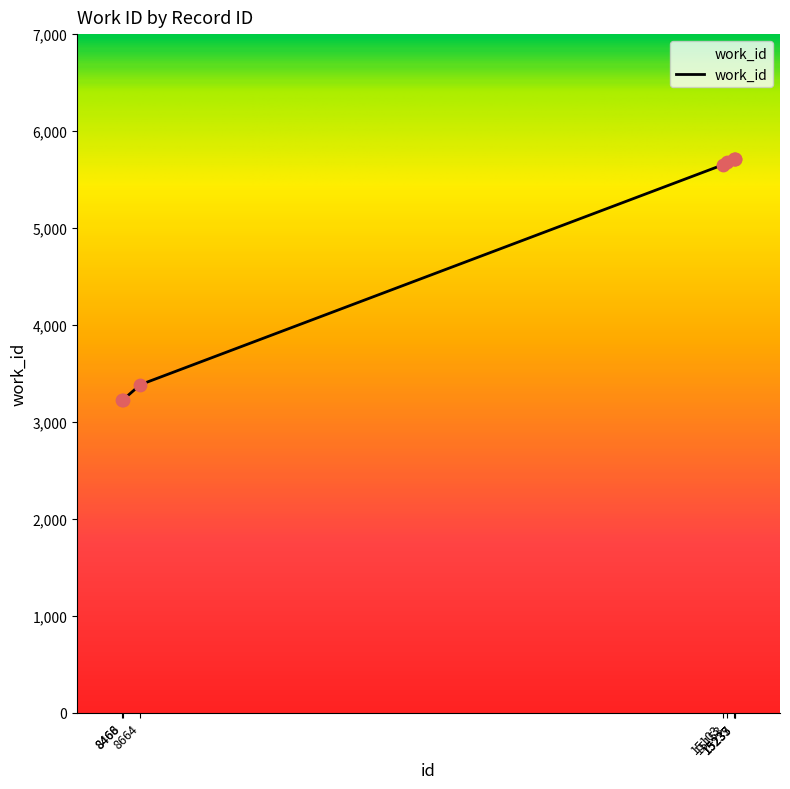

What is the ratio of the value at 8664 to the value at 15235?

0.6